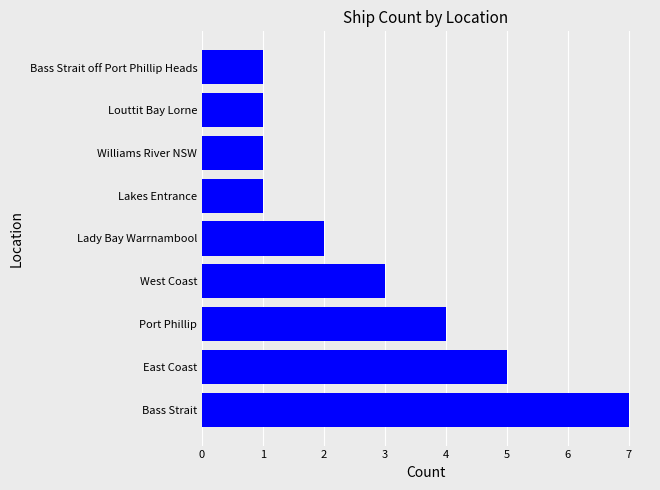

Which category has the highest value across all series?

Bass Strait